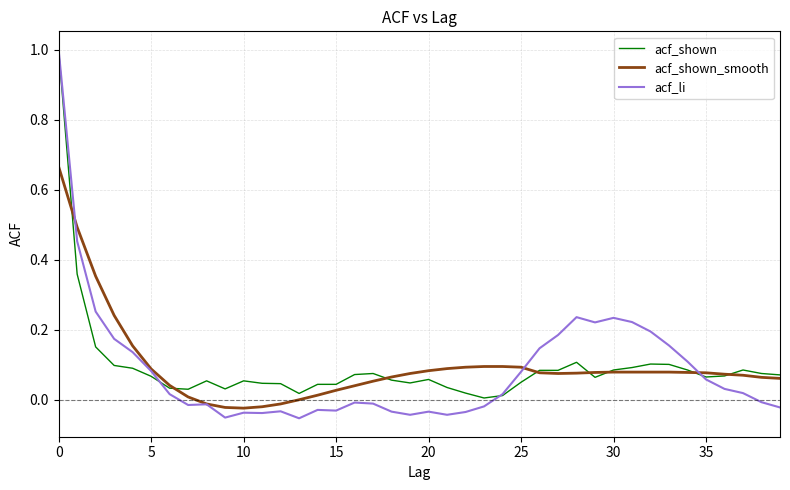

What is the maximum value for acf_shown?

1.0